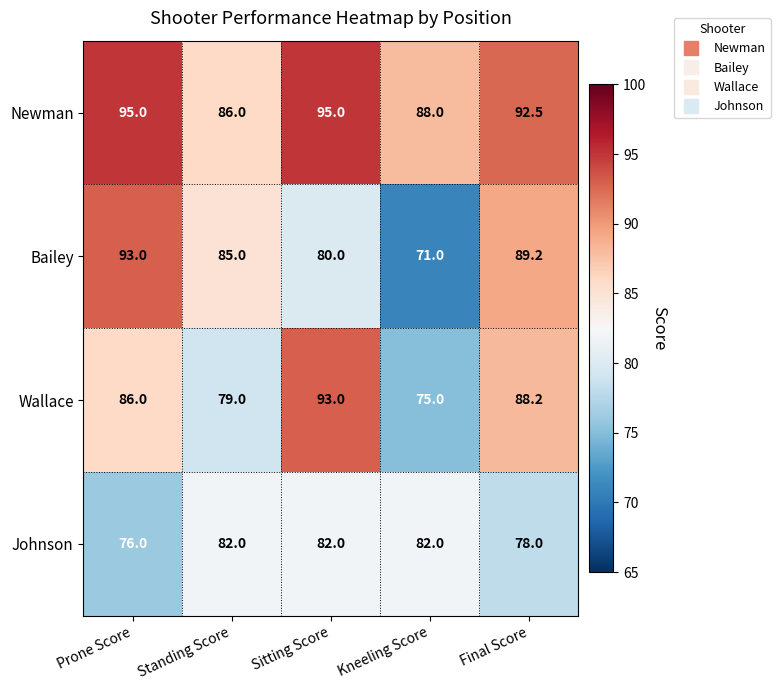

Where is Newman nearest to the value 90?

Kneeling Score